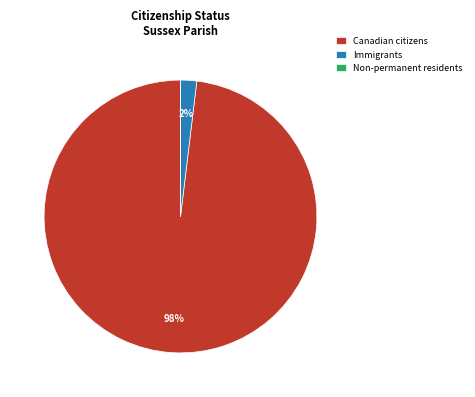

Is there any slice that represents more than half of the pie?

Yes